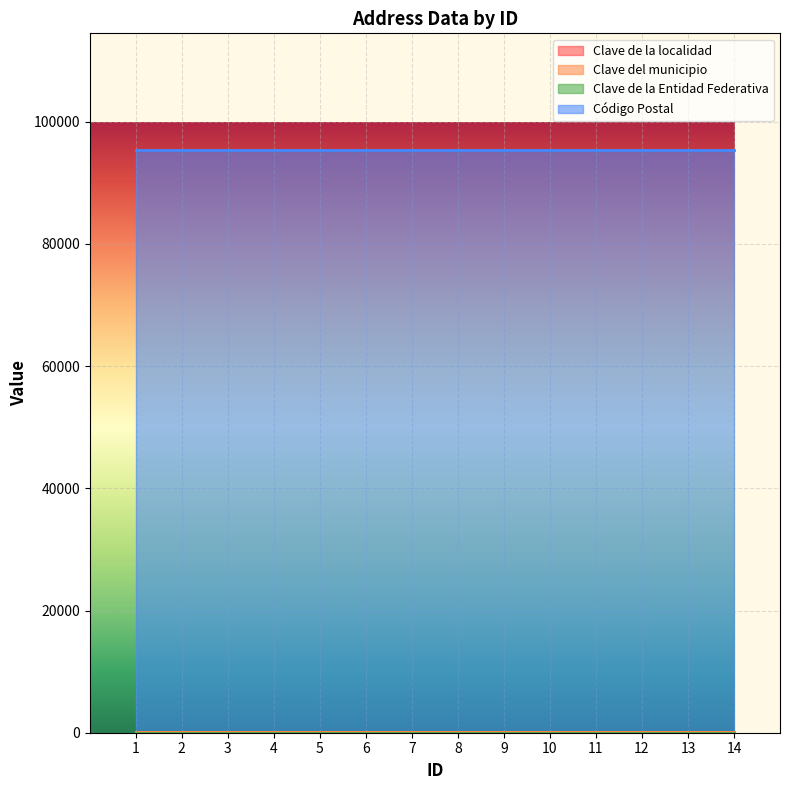

Reading right to left, extract all data points from this chart.

Clave de la localidad: 14=45	13=45	12=45	11=45	10=45	9=45	8=45	7=45	6=45	5=45	4=45	3=45	2=45	1=45
Clave del municipio: 14=45	13=45	12=45	11=45	10=45	9=45	8=45	7=45	6=45	5=45	4=45	3=45	2=45	1=45
Clave de la Entidad Federativa: 14=30	13=30	12=30	11=30	10=30	9=30	8=30	7=30	6=30	5=30	4=30	3=30	2=30	1=30
Código Postal: 14=95400	13=95400	12=95400	11=95400	10=95400	9=95400	8=95400	7=95400	6=95400	5=95400	4=95400	3=95400	2=95400	1=95400